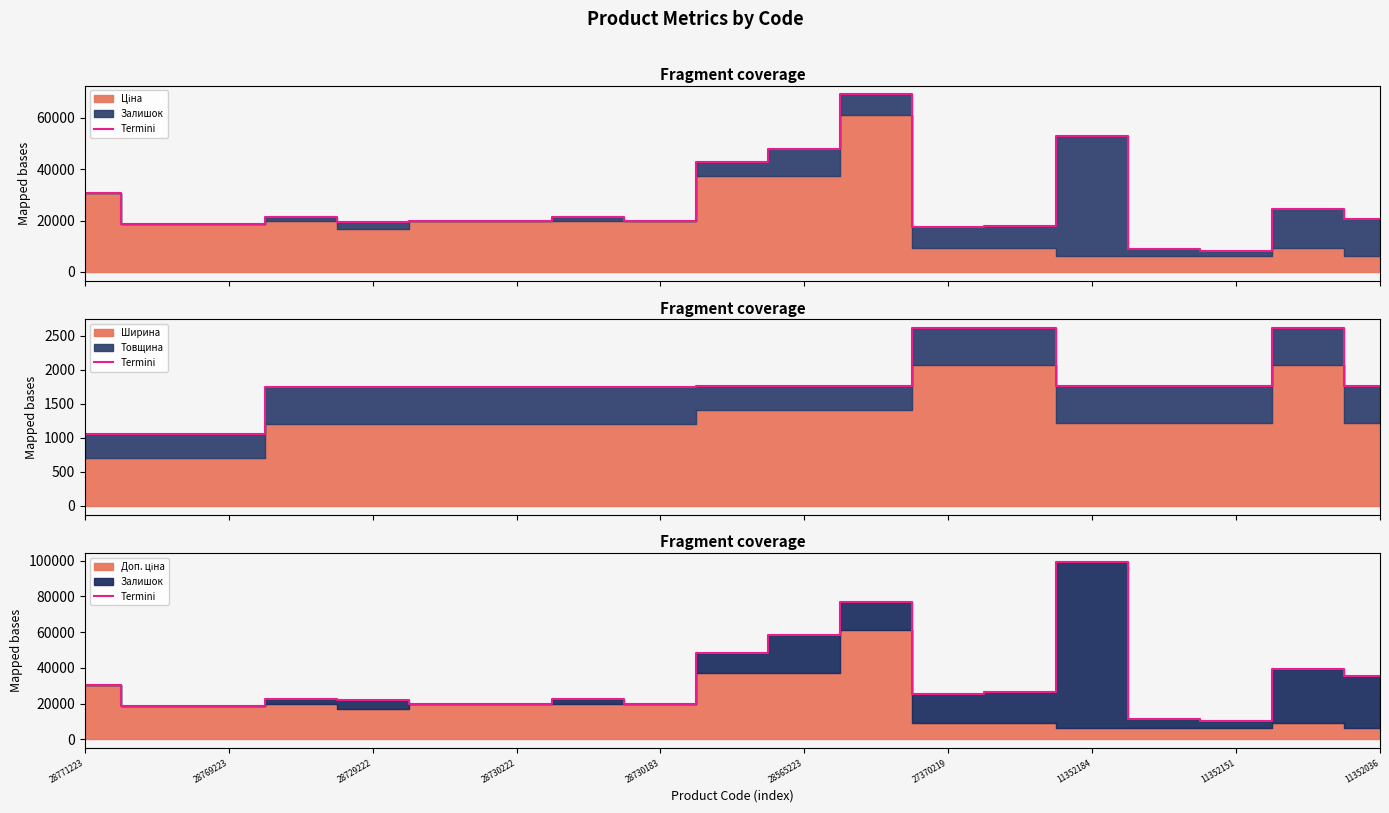

How many categories are shown in the chart?

19